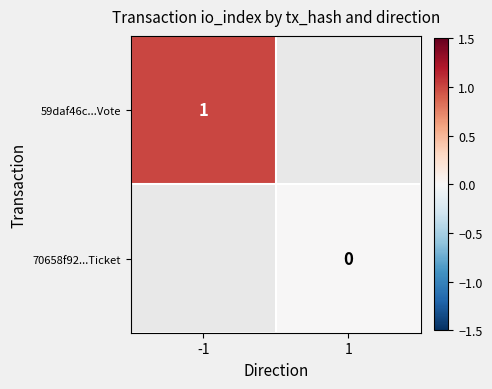

True or false: 59daf46c...Vote has a value of 0 at -1.

False